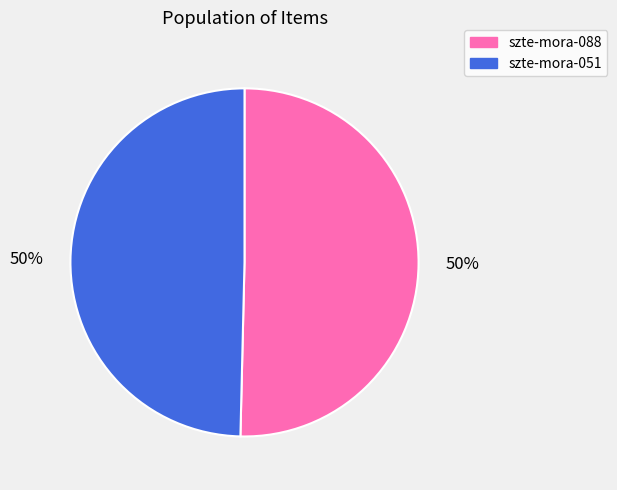

What percentage is the szte-mora-088 slice, to the nearest percent?

50%